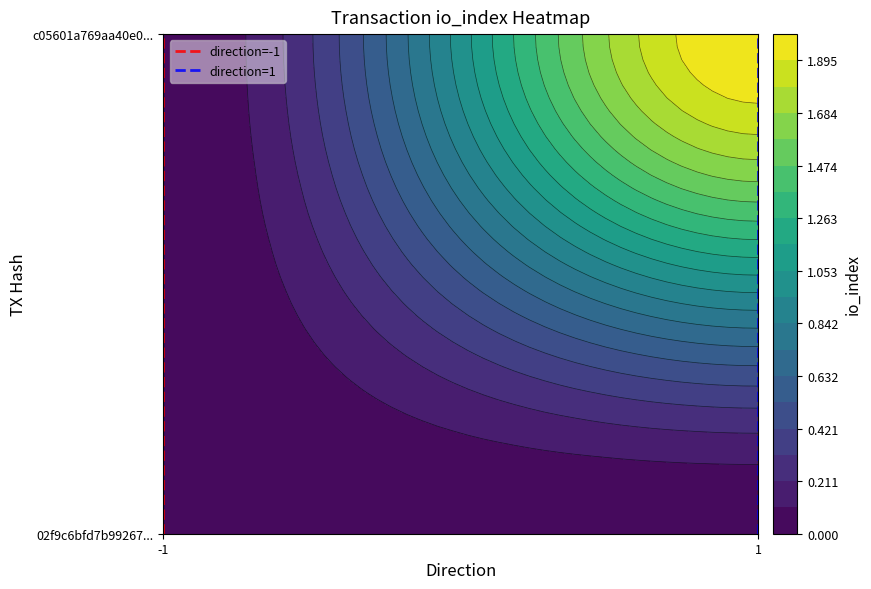

Reading left to right, what are all the values shown in this chart?

direction=-1: 0	1
direction=1: 0	1